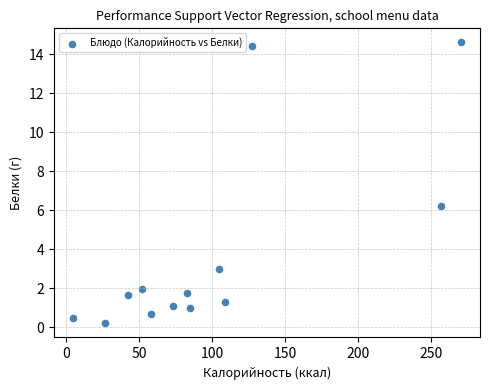

What Y value in the scatter plot is closest to 7?

6.2